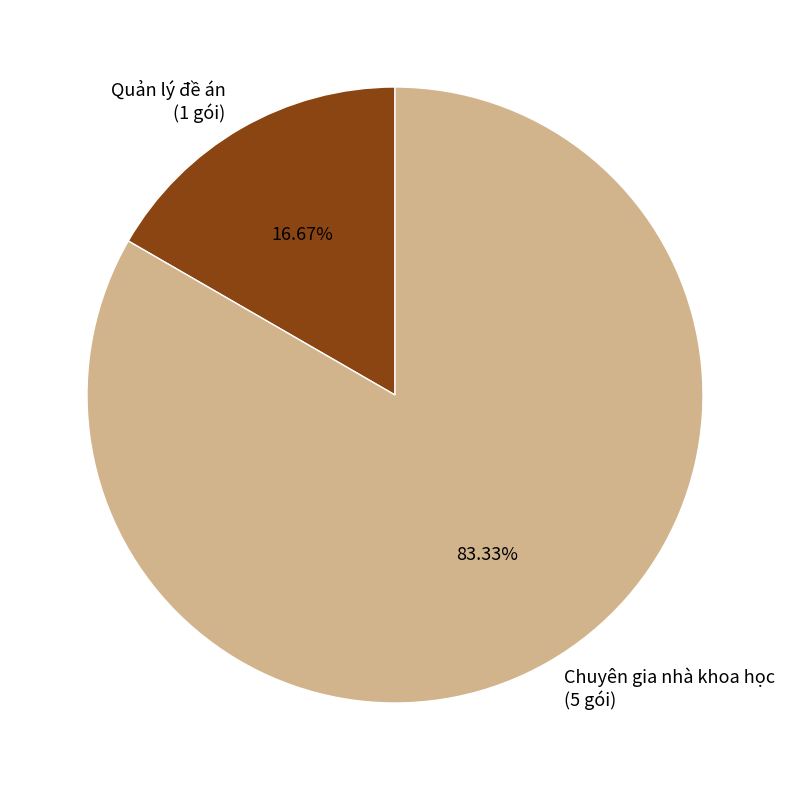

Combined, what portion of the pie is Chuyên gia nhà khoa học and Quản lý đề án?

100.0%